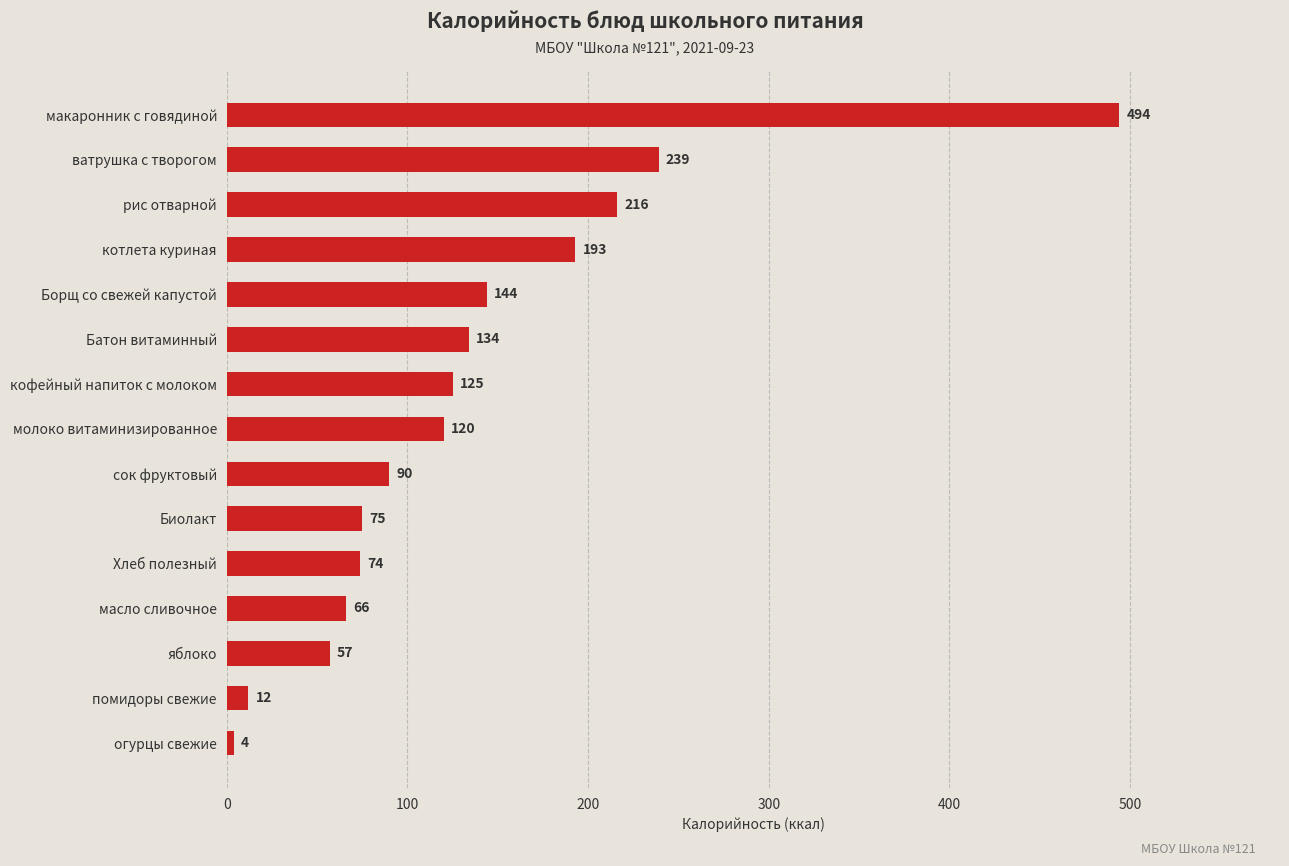

How many values are below 120?

7